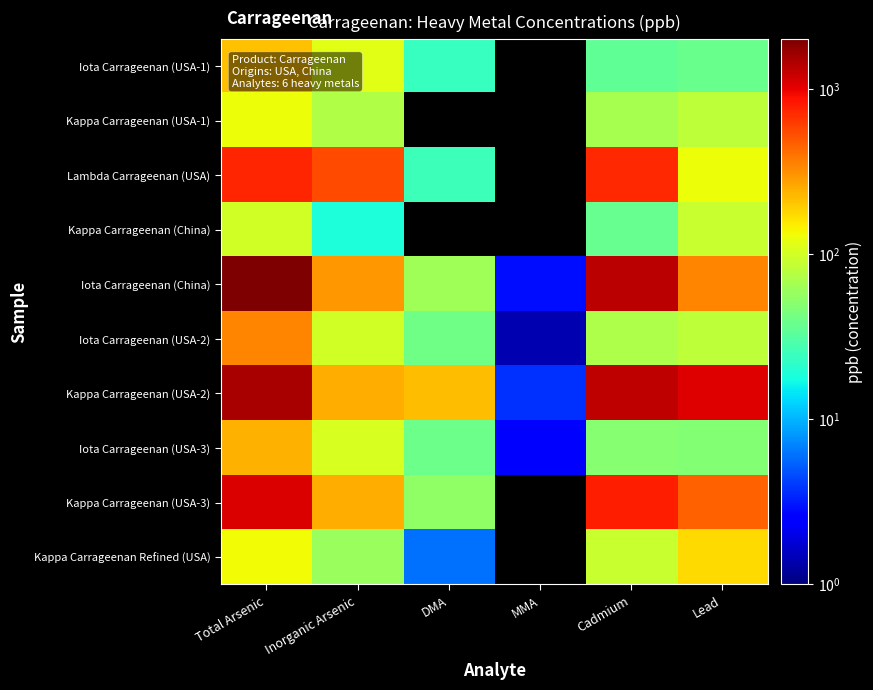

At MMA, list the series in order from largest to smallest.

Kappa Carrageenan (USA-2), Iota Carrageenan (China), Iota Carrageenan (USA-3), Iota Carrageenan (USA-2), Iota Carrageenan (USA-1), Kappa Carrageenan (USA-1), Lambda Carrageenan (USA), Kappa Carrageenan (China), Kappa Carrageenan (USA-3), Kappa Carrageenan Refined (USA)